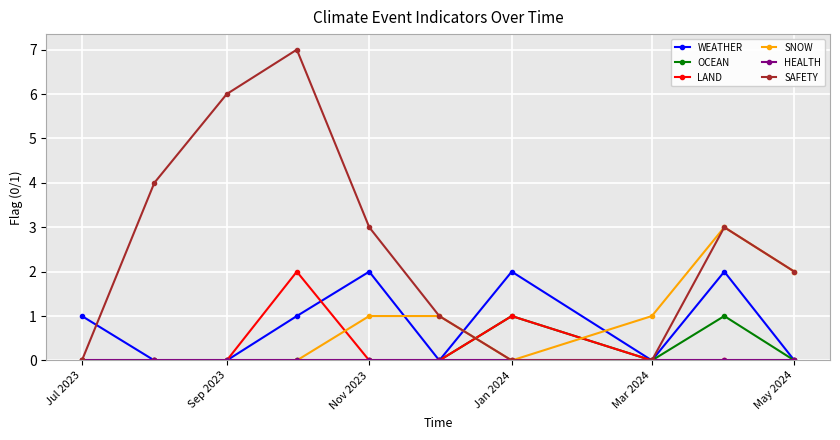

True or false: SAFETY has more than 2 points higher than both neighbors.

False